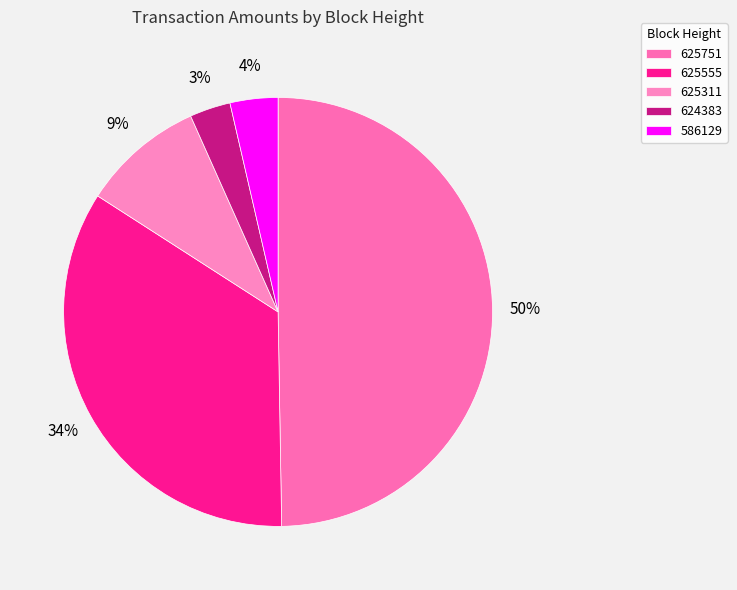

Rank the categories by value from highest to lowest.

625751, 625555, 625311, 586129, 624383